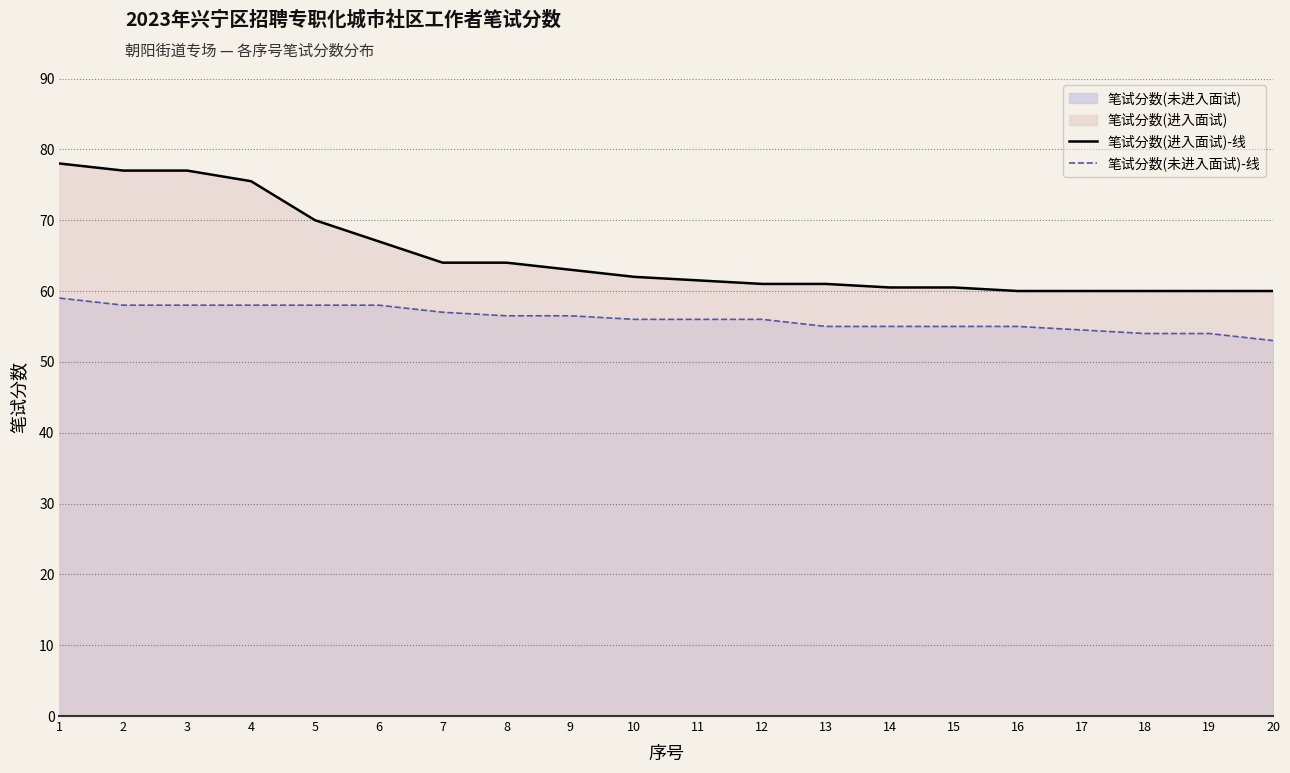

Which series has the largest total across all categories?

笔试分数(进入面试)-线